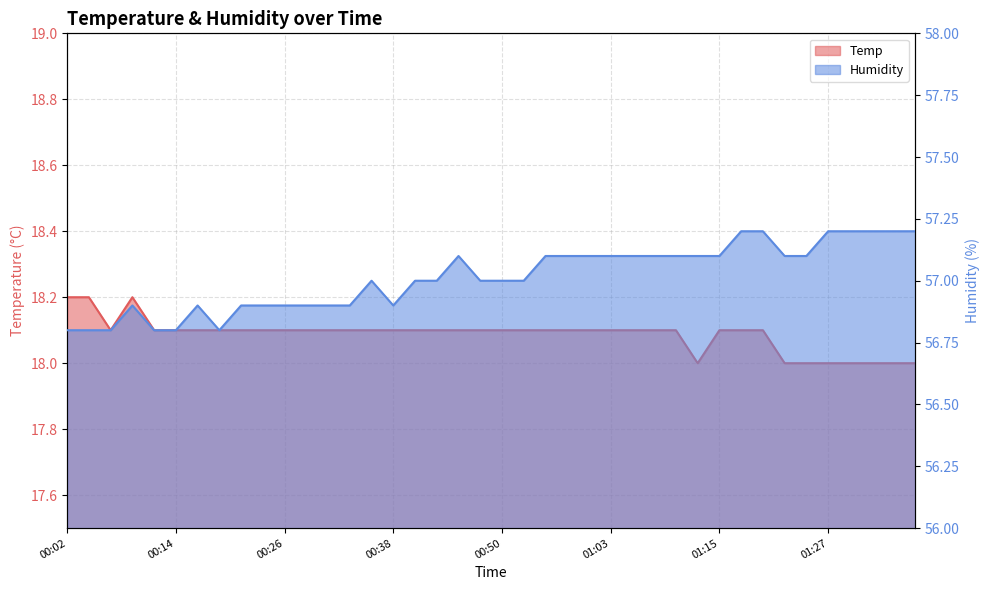

Which label corresponds to the smallest value in the chart?

01:12